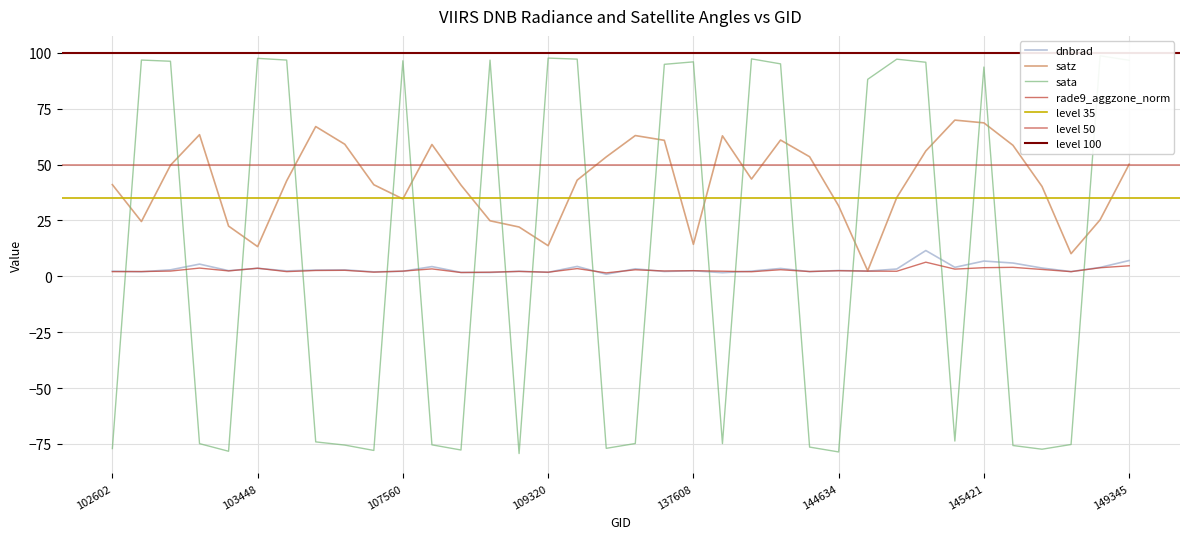

At which category is the sum across all series the highest?

145421